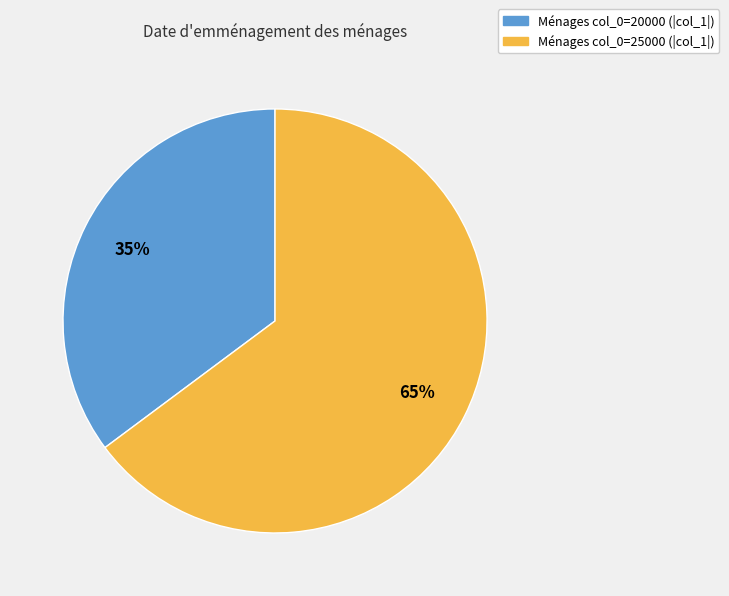

To the nearest percent, what is the difference between the largest and smallest slice percentages?

30%